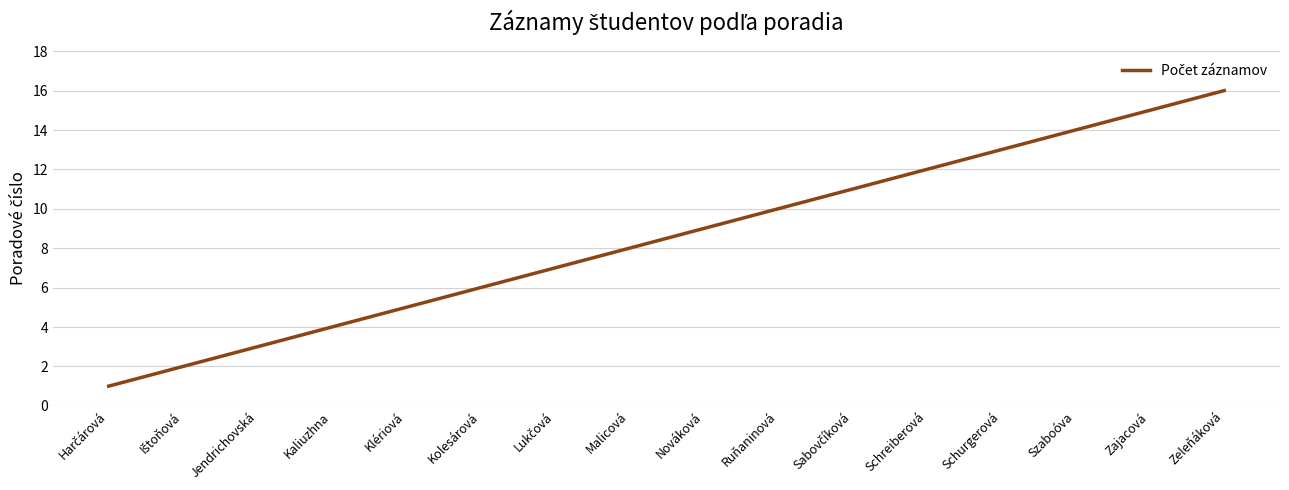

What is the difference between the maximum and minimum values?

15